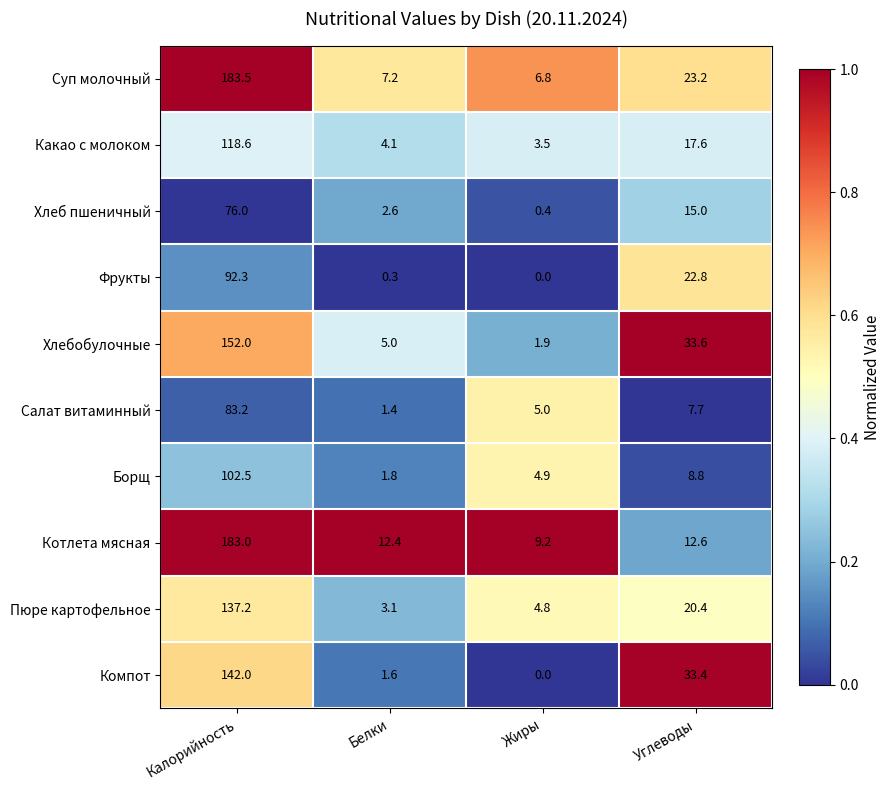

Which series has the largest total across all categories?

Суп молочный